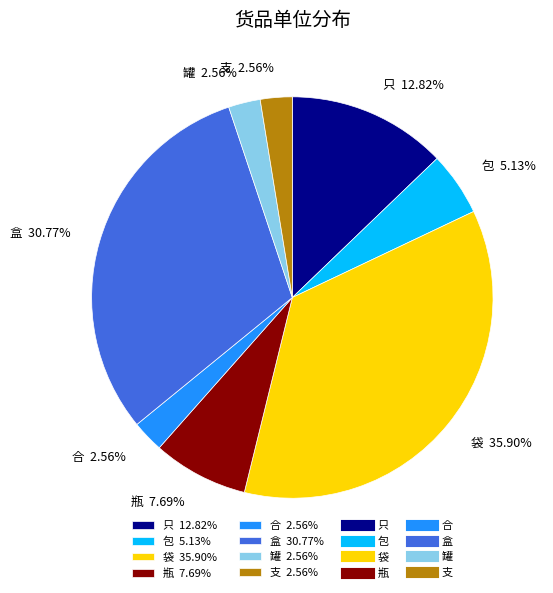

What percentage do 包 and 罐 together represent?

7.7%